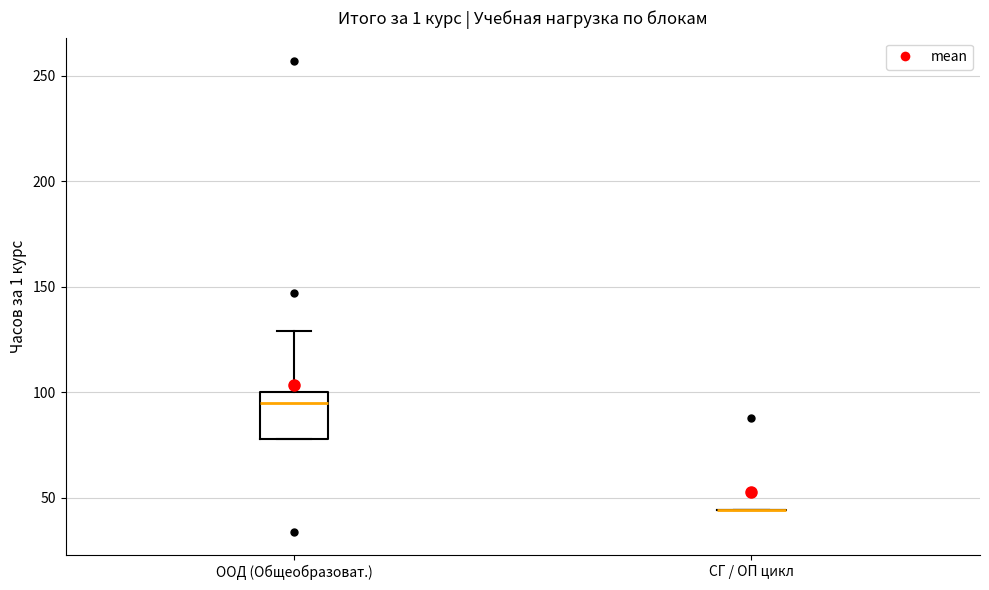

Reading left to right, transcribe this box plot: for each box, give where its median line is, the range the box spans, and where its two whiskers end, as read against the y-axis. The values are not printed on the chart, so give them approximately, as read against the axis.

ООД (Общеобразоват.): median 95, box 80 to 100, whiskers 80 to 130
СГ / ОП цикл: box collapsed to a line at 45, whiskers 45 to 45